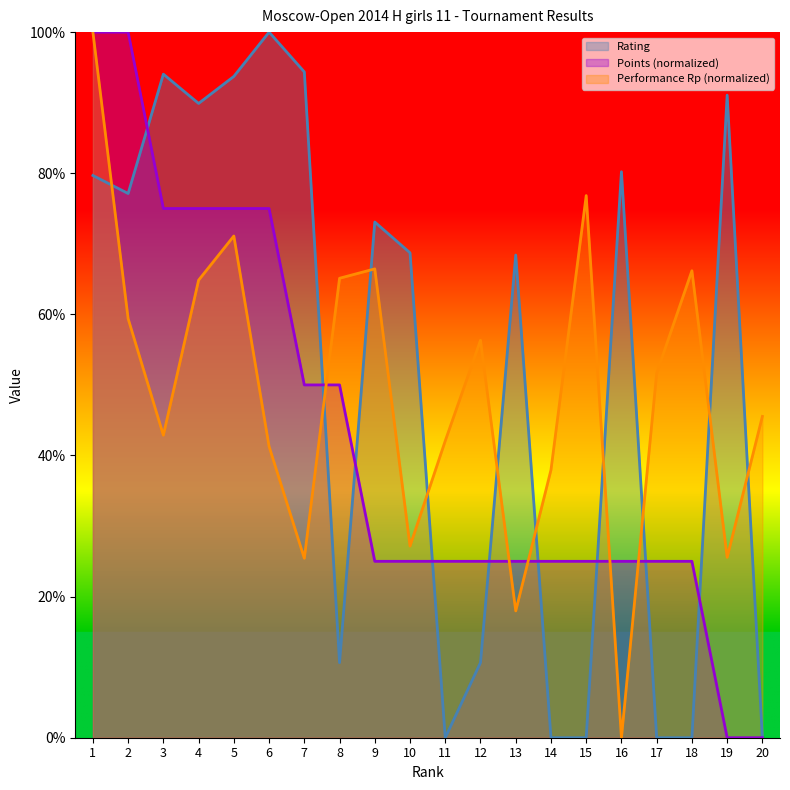

Is it true that Points equals 40.0 at 2?

False